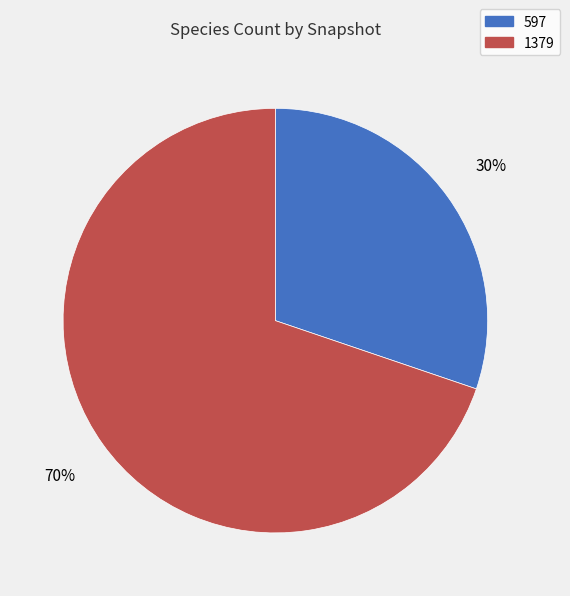

To the nearest percent, what is the difference between the 597 and 1379 slice percentages?

40%